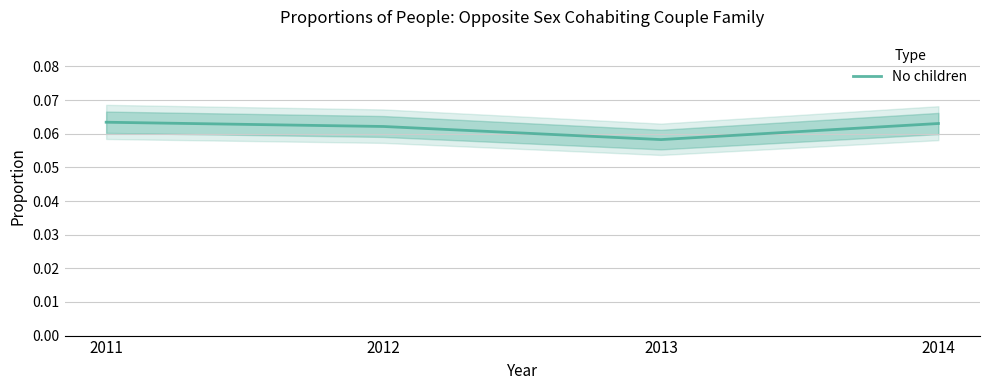

Which category has the highest value across all series?

2011